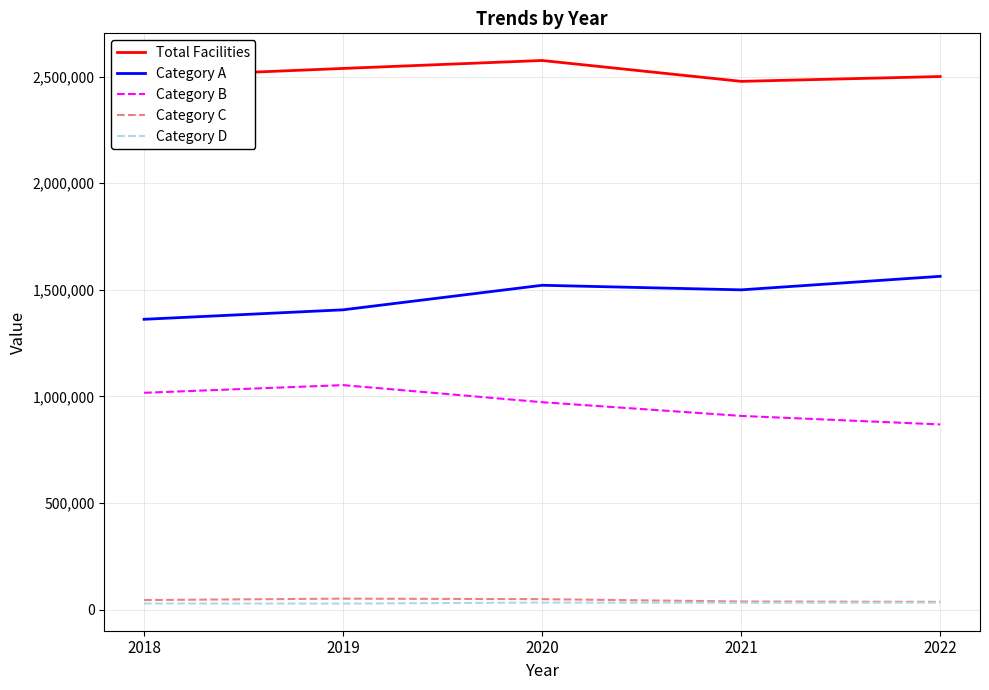

Count the Category B values in the range 908266 to 1016705.

3